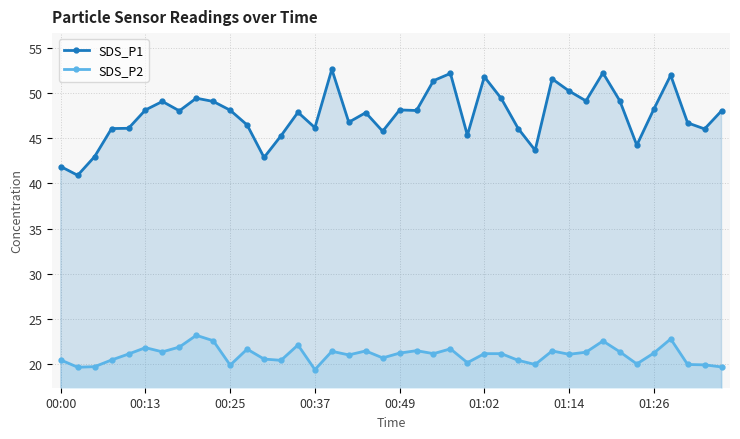

How many data points in SDS_P1 are above 48?

21